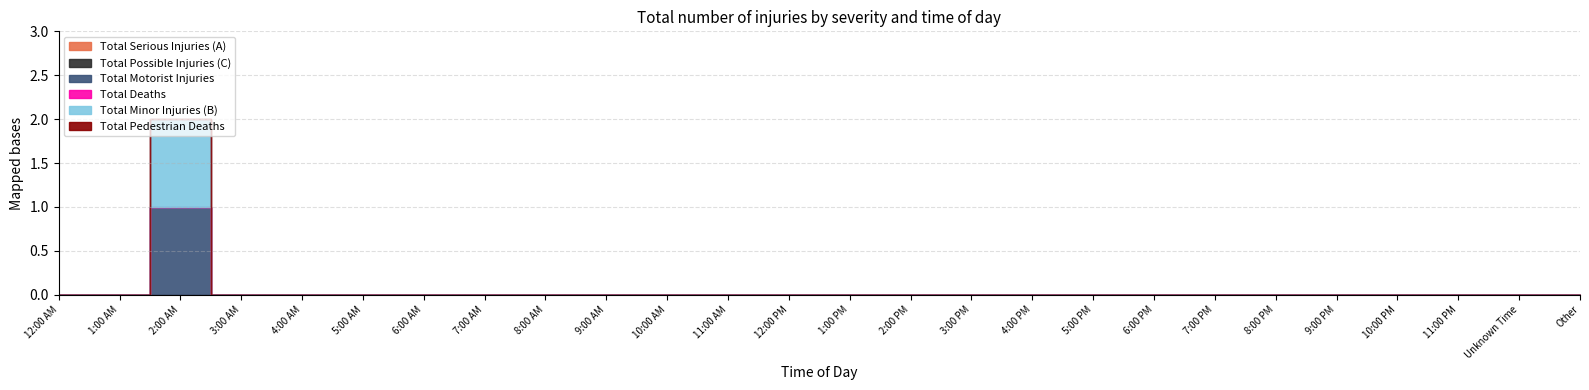

True or false: Total Serious Injuries (A) has more than 1 interior local peaks.

False